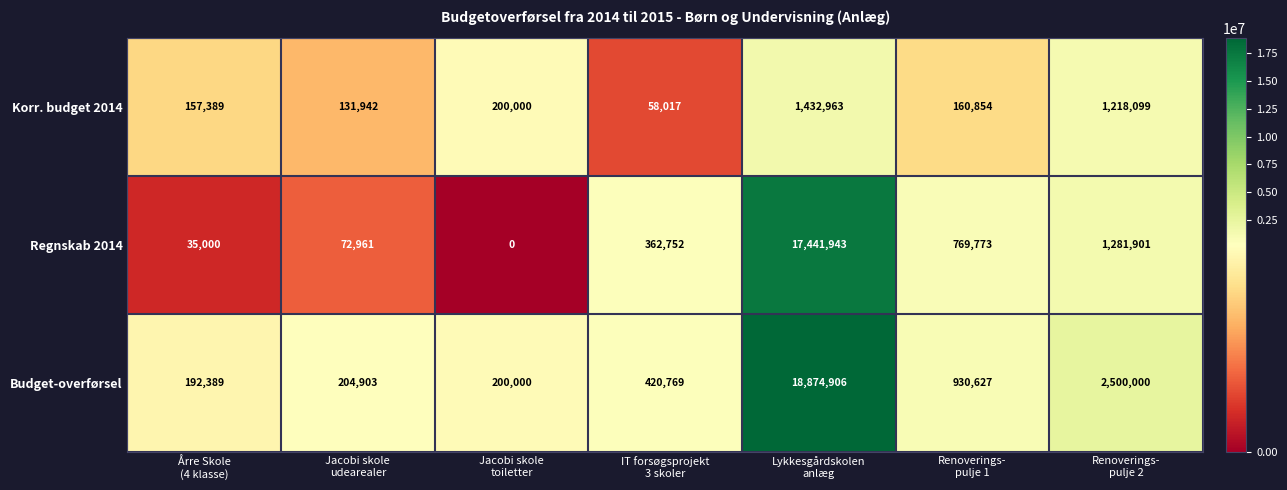

Which series has the largest range (max minus min)?

Budget-overførsel